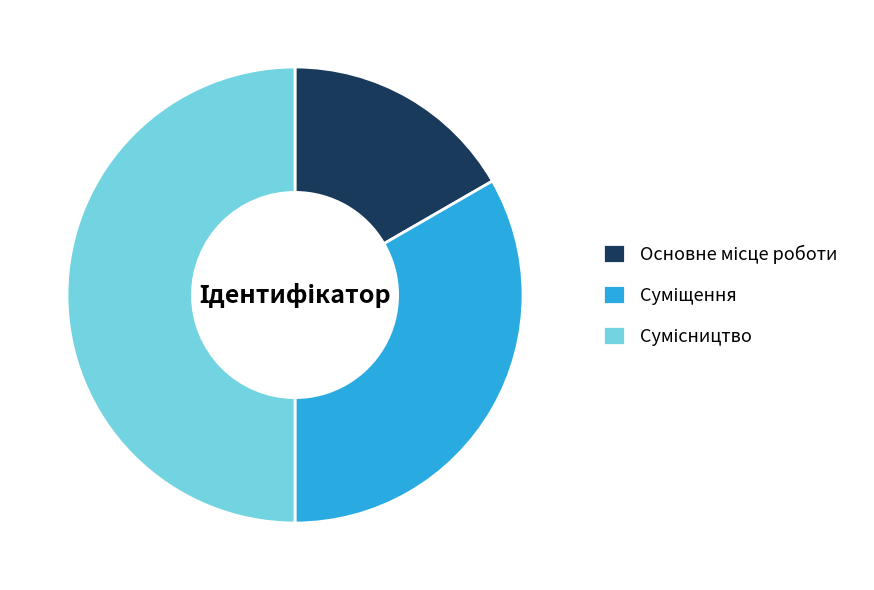

Count the number of slices in the pie.

3